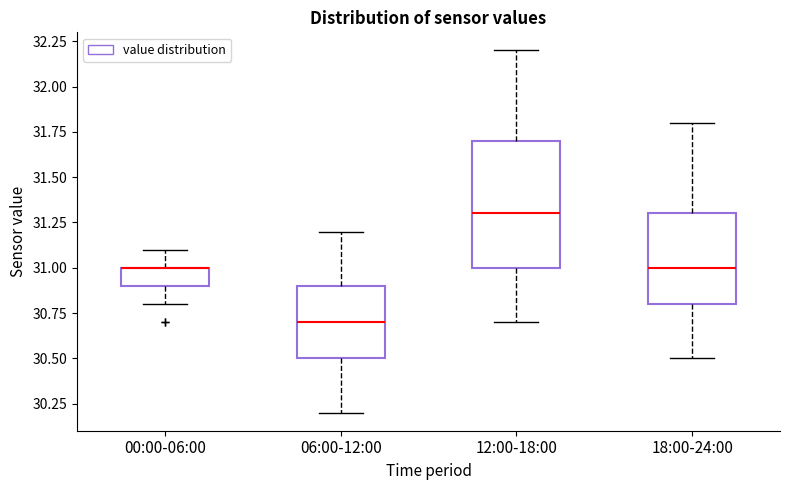

Reading left to right, transcribe this box plot: for each box, give where its median line is, the range the box spans, and where its two whiskers end, as read against the y-axis. The values are not printed on the chart, so give them approximately, as read against the axis.

00:00-06:00: median 31.0 (drawn on the box's upper edge), box 30.9 to 31.0, whiskers 30.8 to 31.1
06:00-12:00: median 30.7, box 30.5 to 30.9, whiskers 30.2 to 31.2
12:00-18:00: median 31.3, box 31.0 to 31.7, whiskers 30.7 to 32.2
18:00-24:00: median 31.0, box 30.8 to 31.3, whiskers 30.5 to 31.8